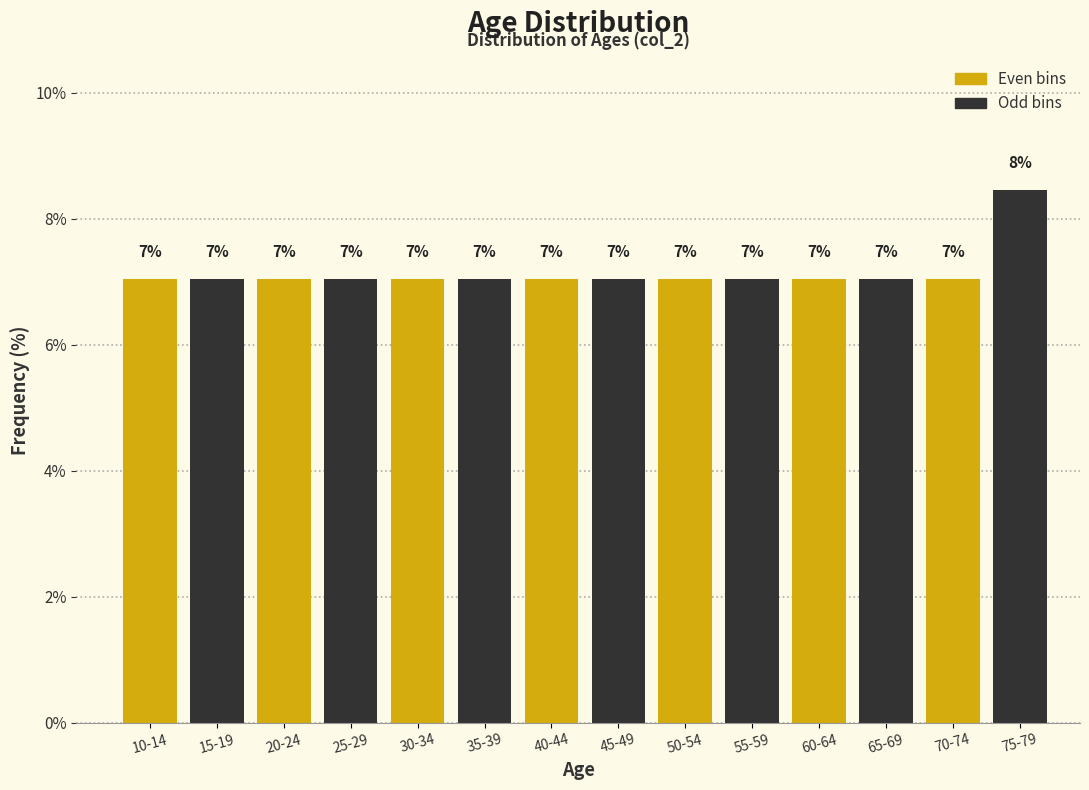

What is the average value?

7.1